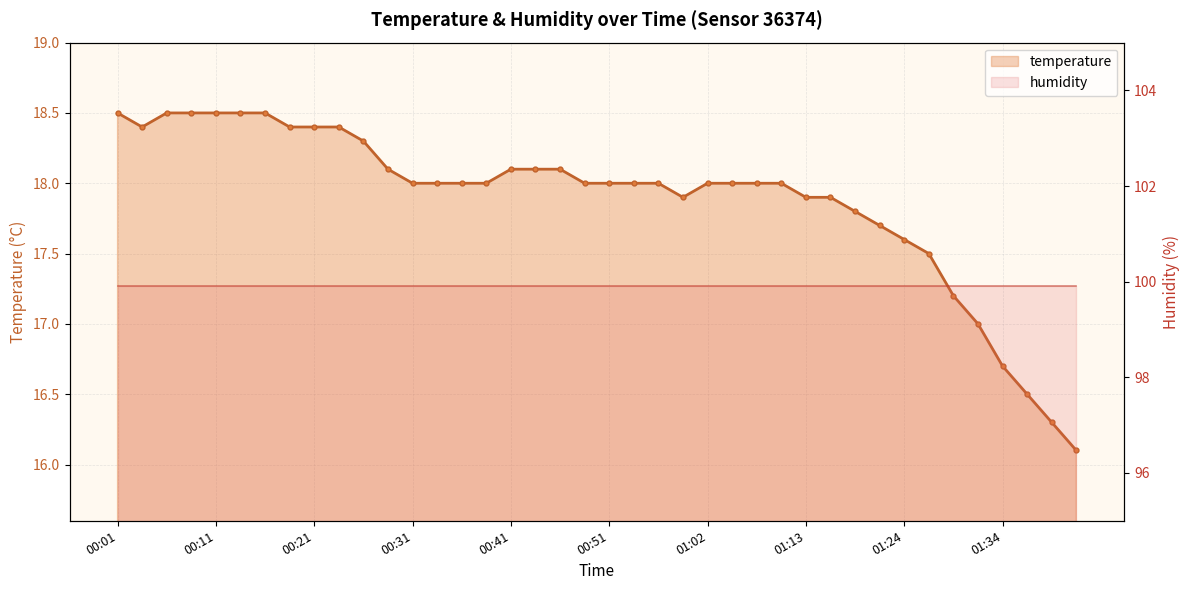

Which category has the lowest value across all series?

01:41